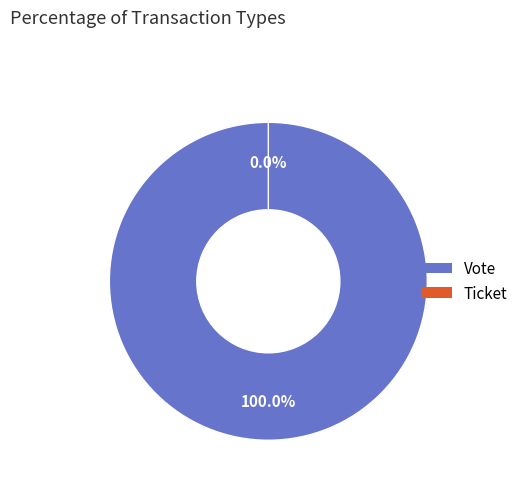

Count the number of slices in the pie.

2